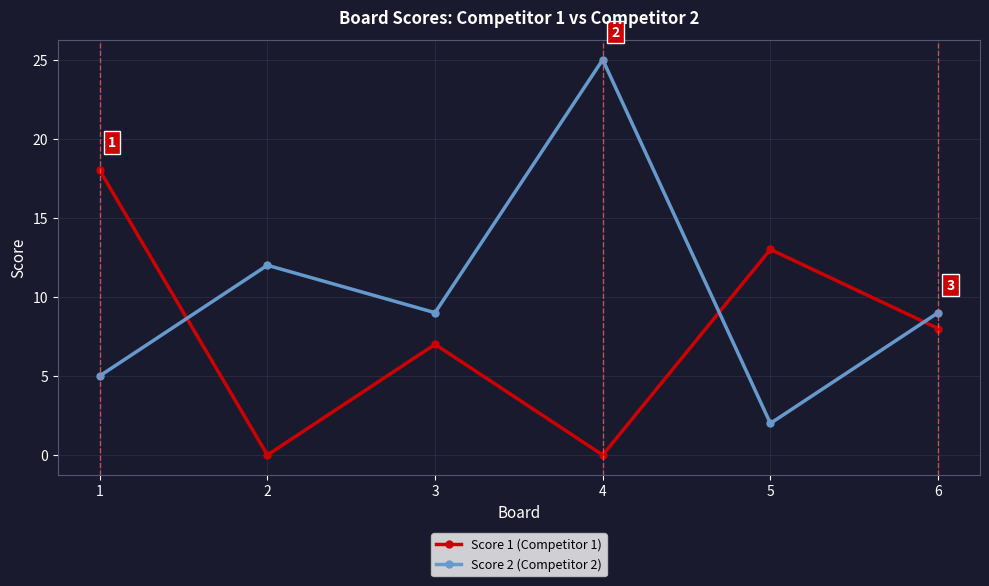

What is the value of the Score 2 (Competitor 2) point at the 2nd from the left?

12